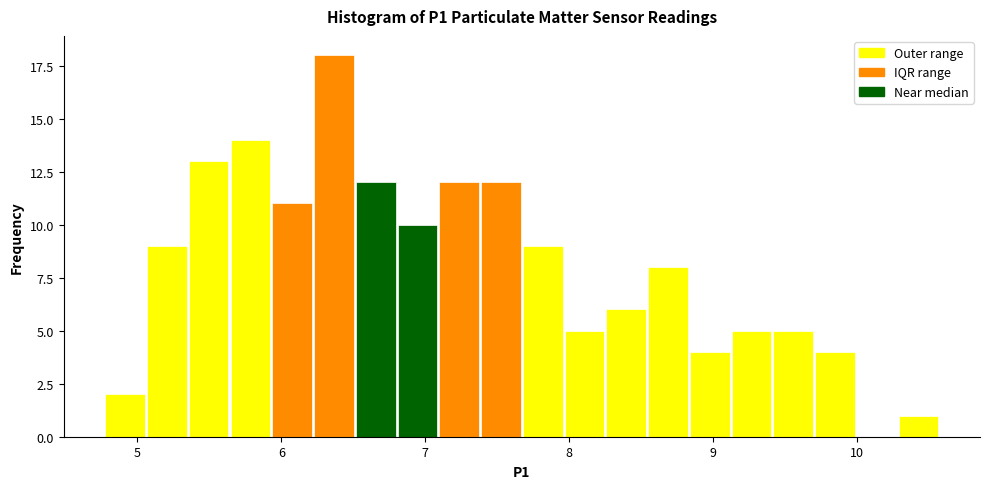

Around what value on the x-axis is the tallest bar? Give the approximate position of its centre, as read against the axis.

6.4